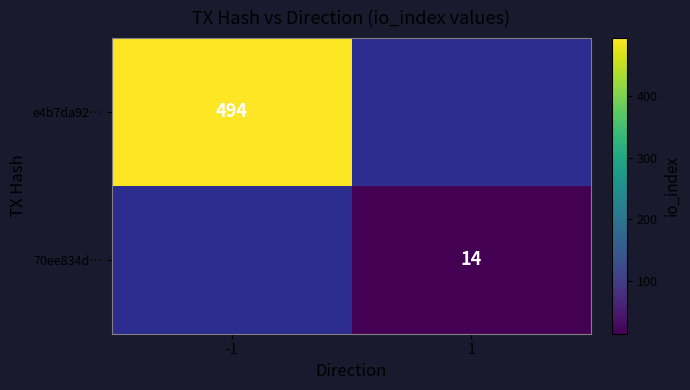

Is it true that e4b7da92… equals 494 at -1?

True